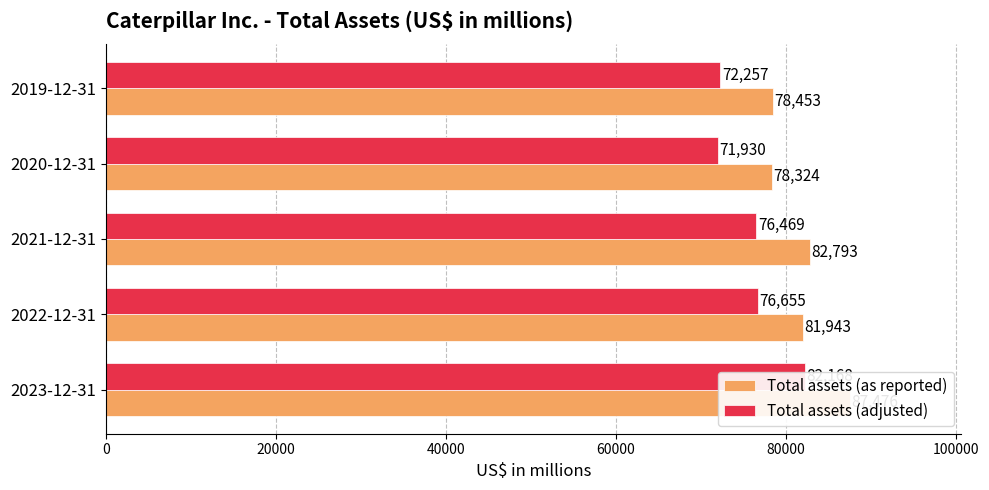

Is it true that Total assets (adjusted) equals 94391 at 2020-12-31?

False